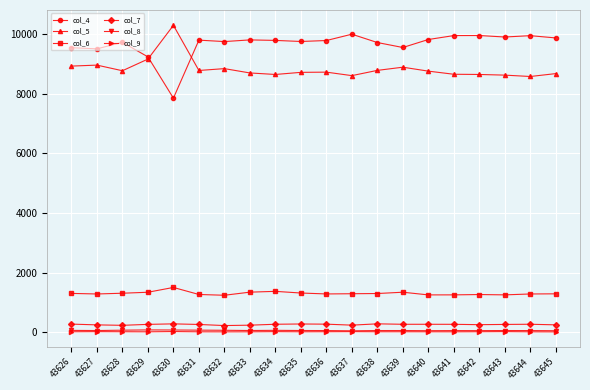

What is the highest value of the col_4 series?

9997